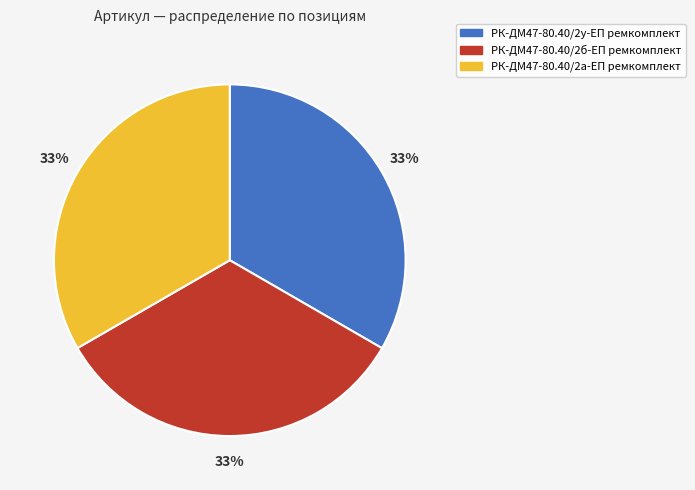

Is there a majority slice in this chart?

No